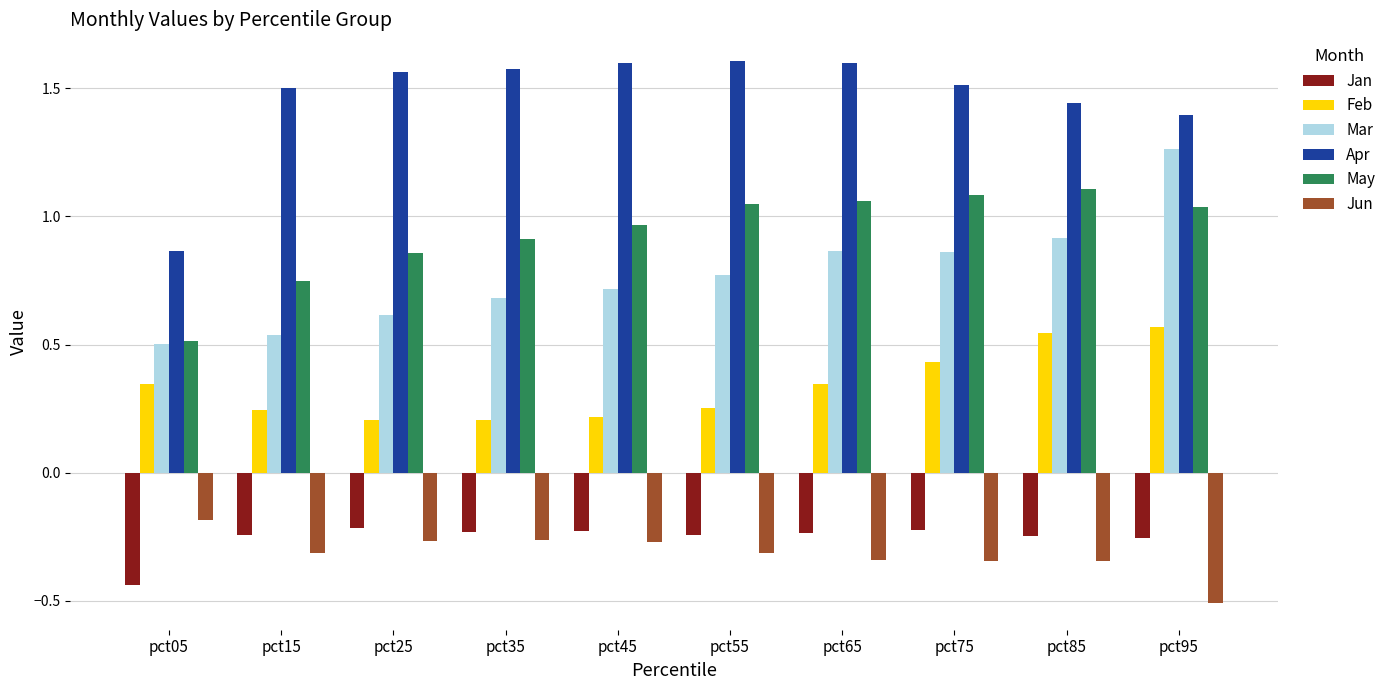

How many distinct data groups are displayed?

6